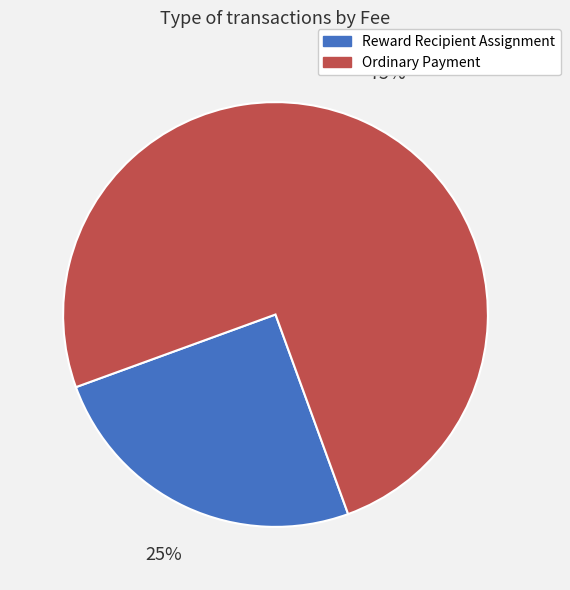

Between Reward Recipient Assignment and Ordinary Payment, which is larger?

Ordinary Payment